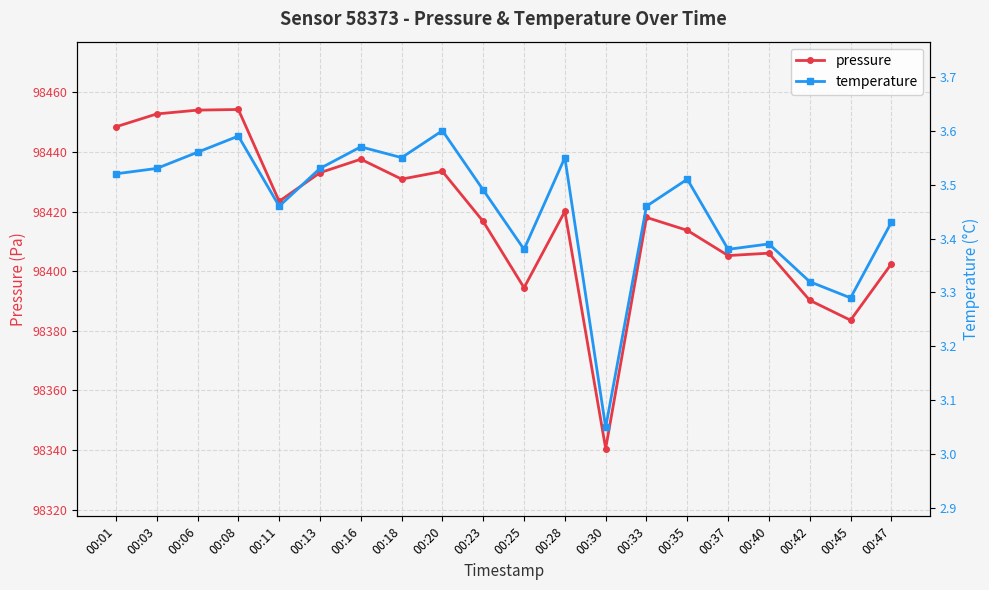

How many lines are shown in the chart?

2